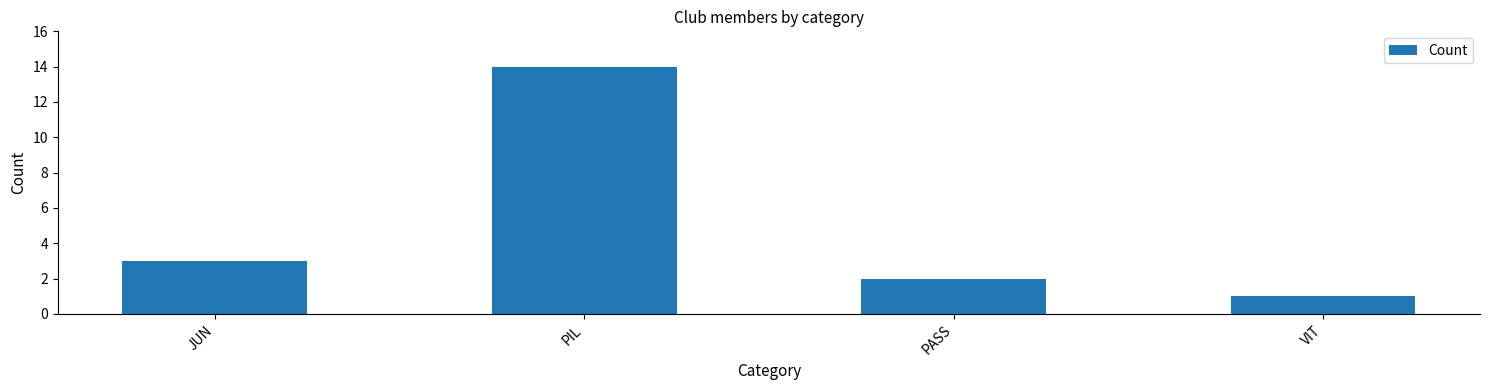

At which category does the chart reach its minimum across all series?

VIT